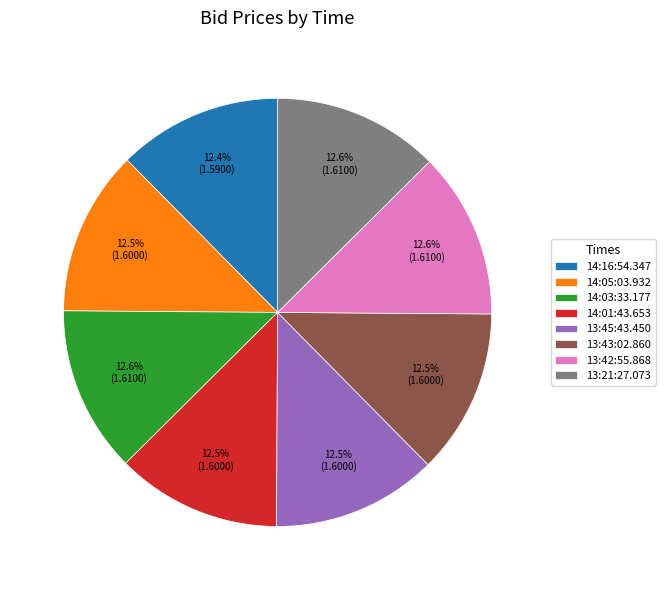

Is there a majority slice in this chart?

No